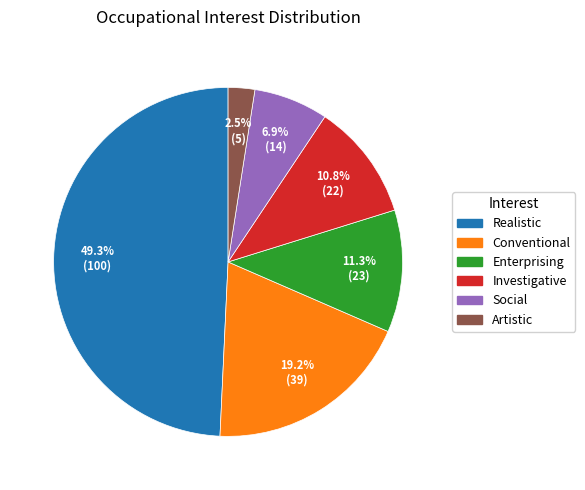

To the nearest percent, what is the combined percentage of Enterprising and Investigative?

22%